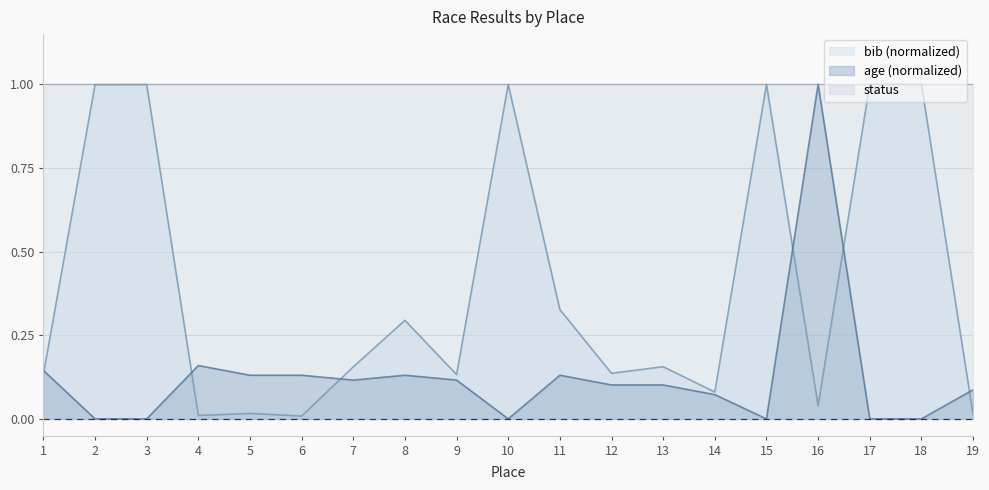

The value of status at 5 is 1.3. True or false?

False